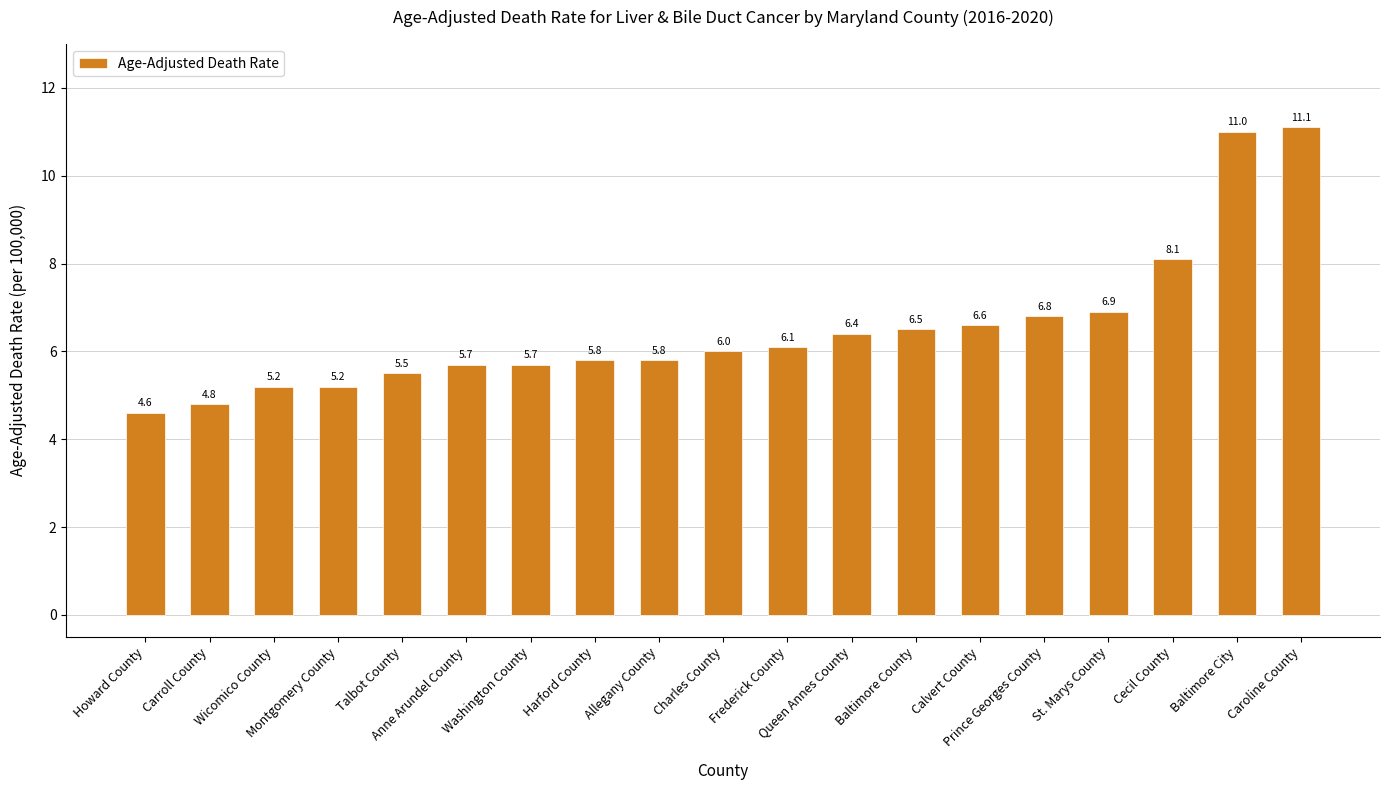

What is the value of the 12th bar from the left?

6.4